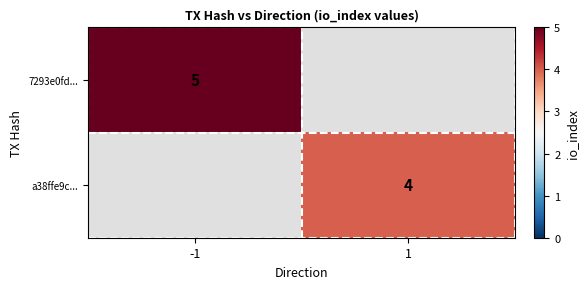

The value of 7293e0fd... at -1 is 5. True or false?

True